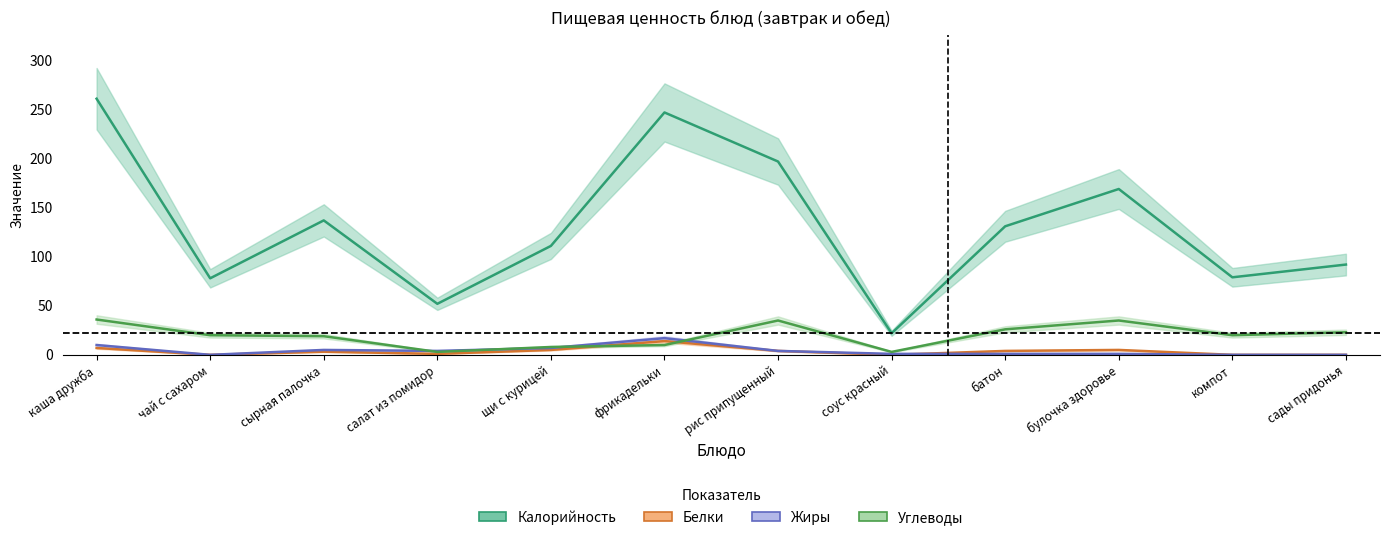

Rank the categories by Жиры value from highest to lowest.

фрикадельки, каша дружба, щи с курицей, сырная палочка, салат из помидор, рис припущенный, соус красный, батон, булочка здоровье, чай с сахаром, компот, сады придонья